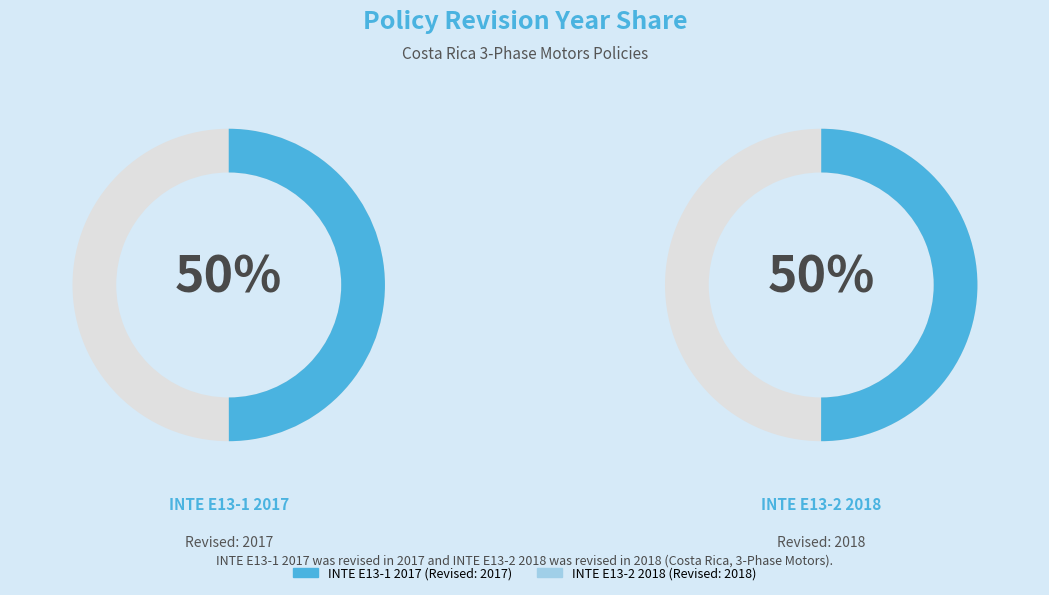

Count the number of slices in the pie.

2